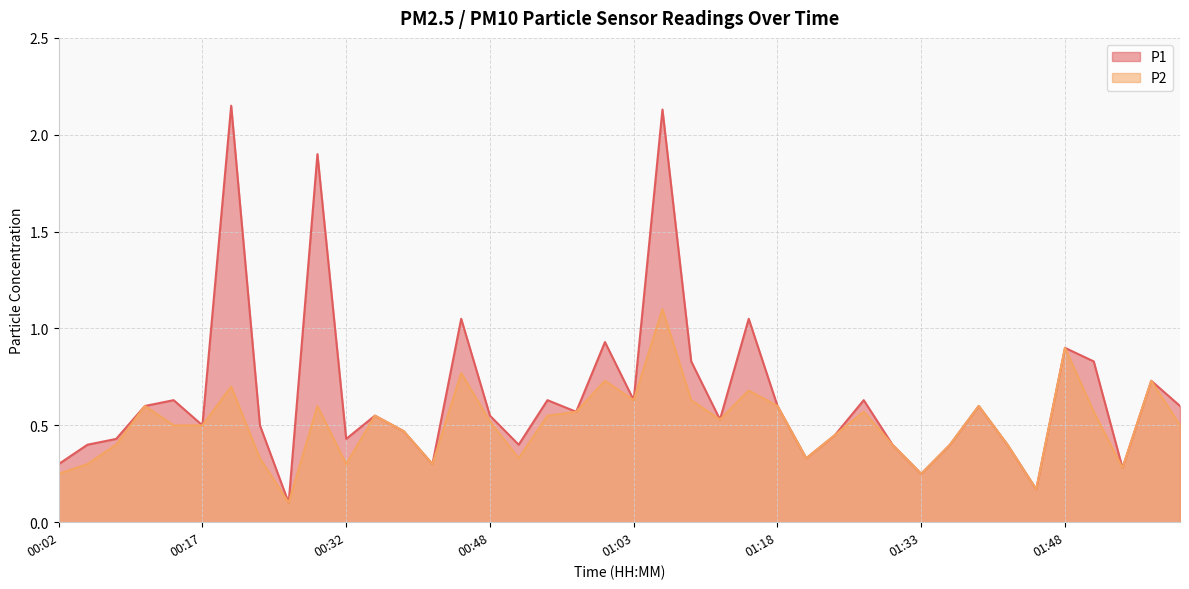

What is the average value of the P2 series?

0.5